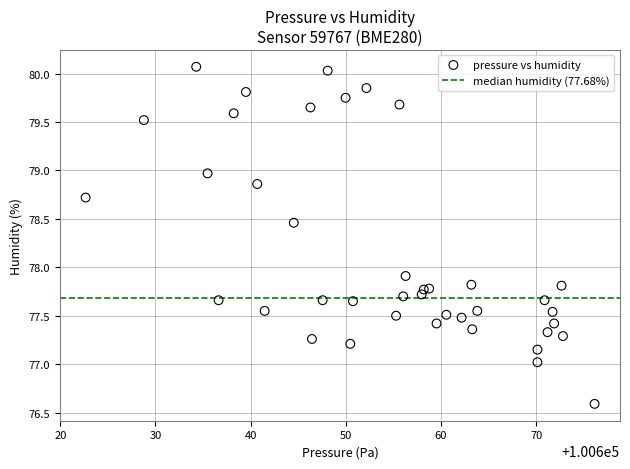

What Y value in the scatter plot is closest to 78?

77.9